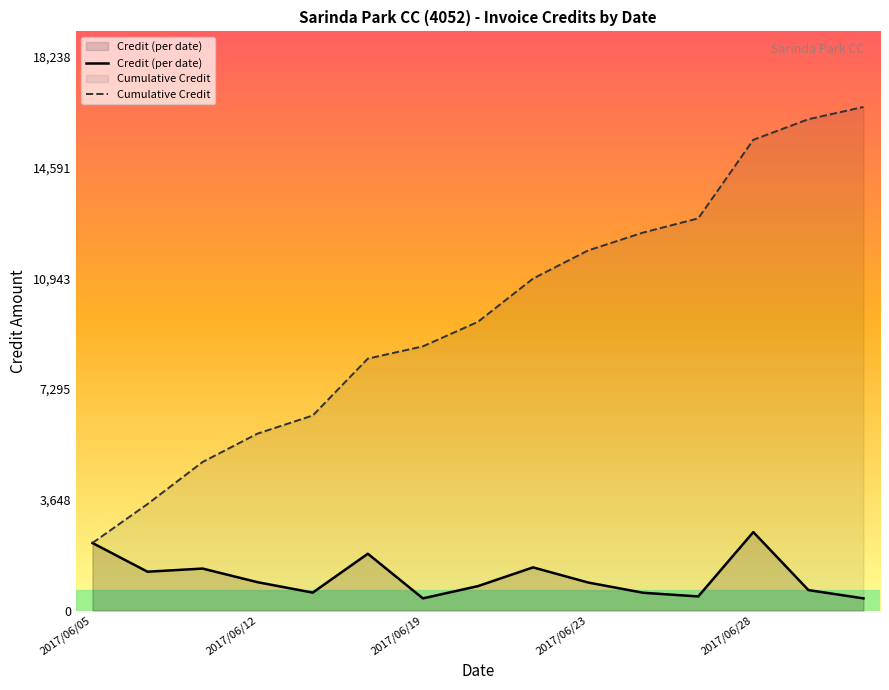

Rank the series by their maximum value, from highest to lowest.

Cumulative Credit, Credit (per date)